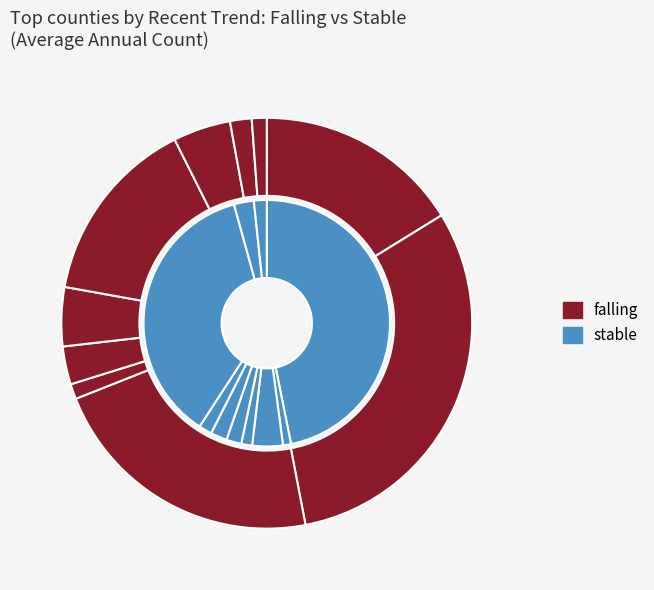

Which slice is the largest?

Kings County